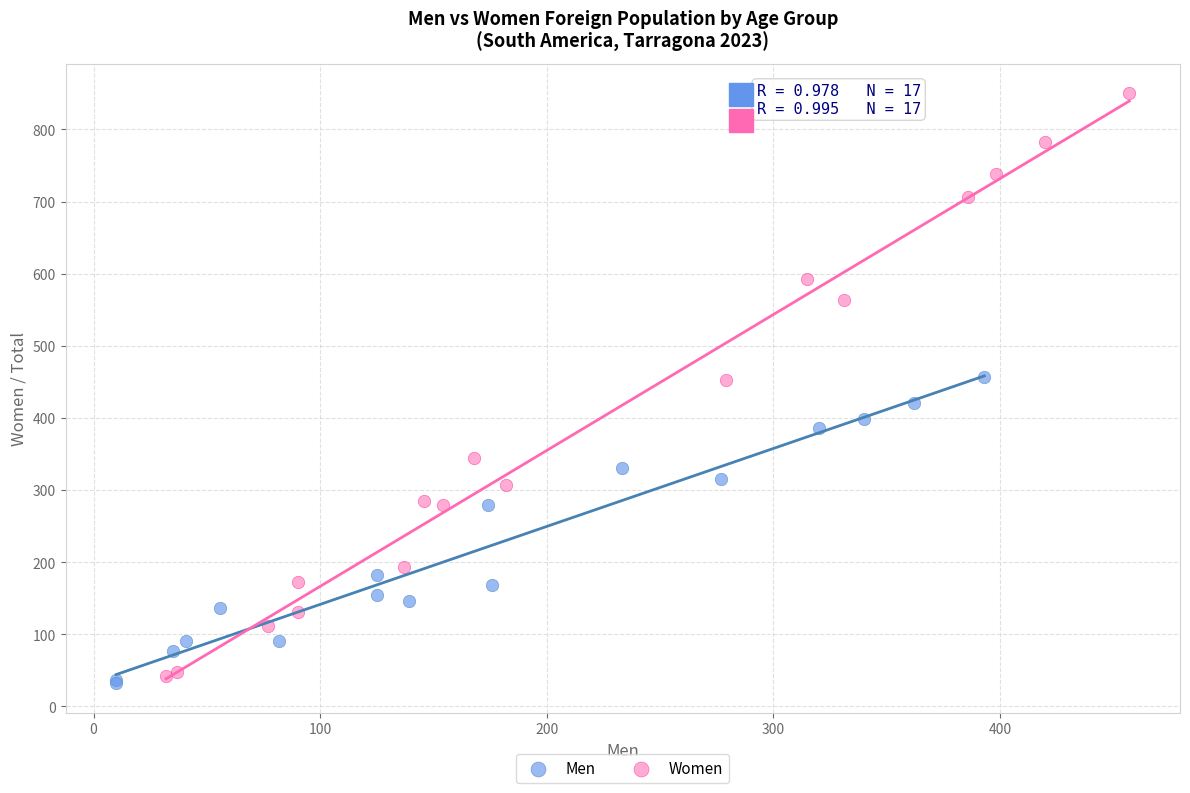

Which series has the widest spread of Y values?

Women